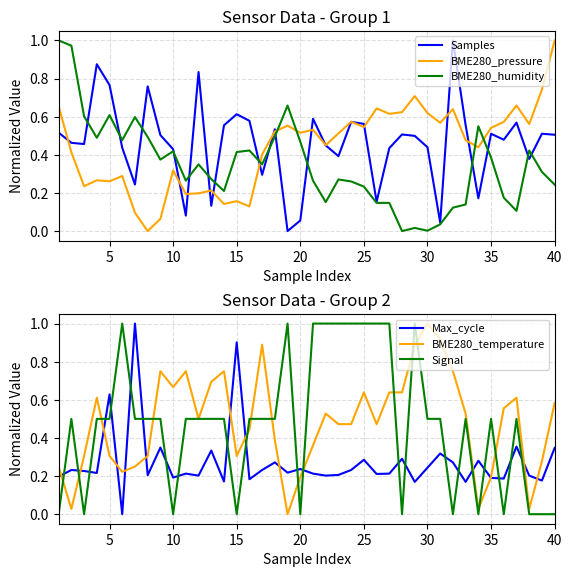

At which category does BME280_humidity reach its first local peak?

5